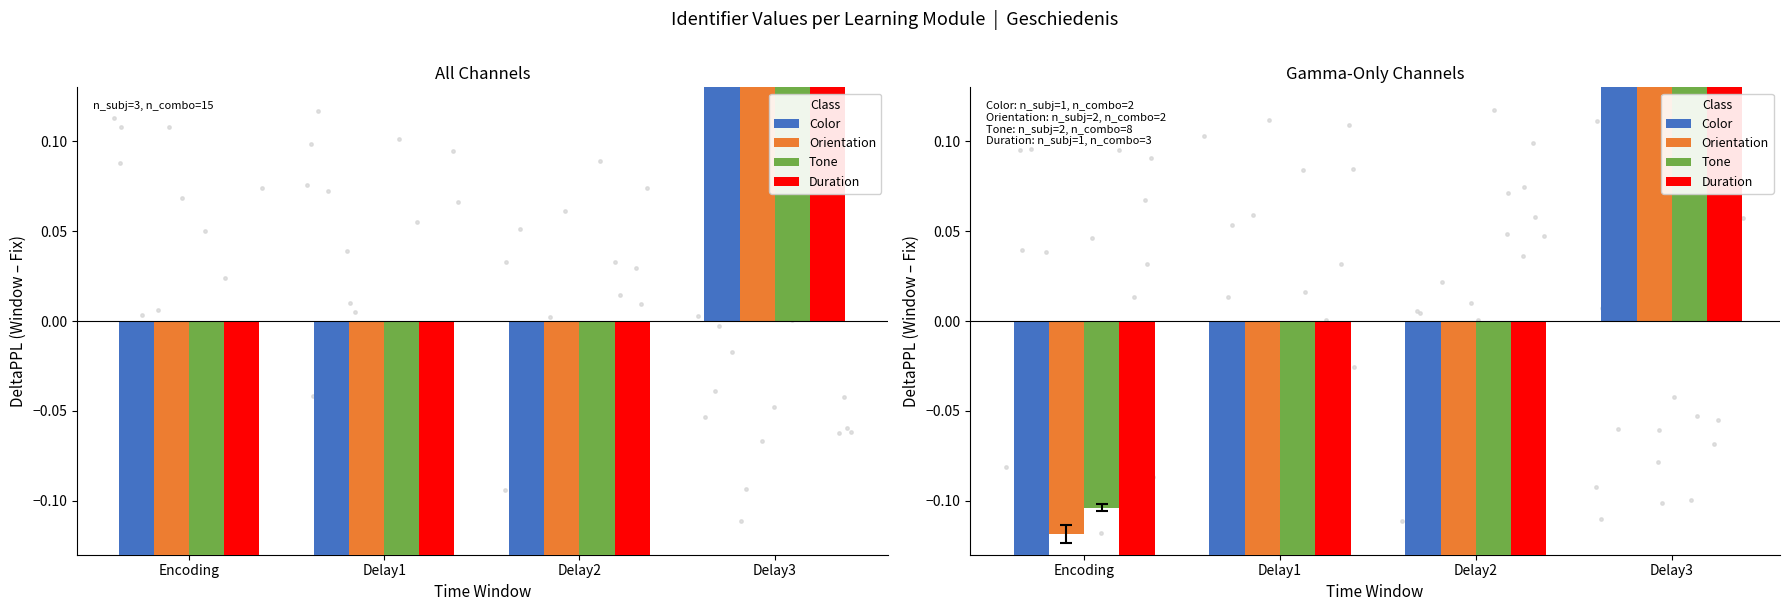

Which series has the largest Y range (max minus min)?

Color